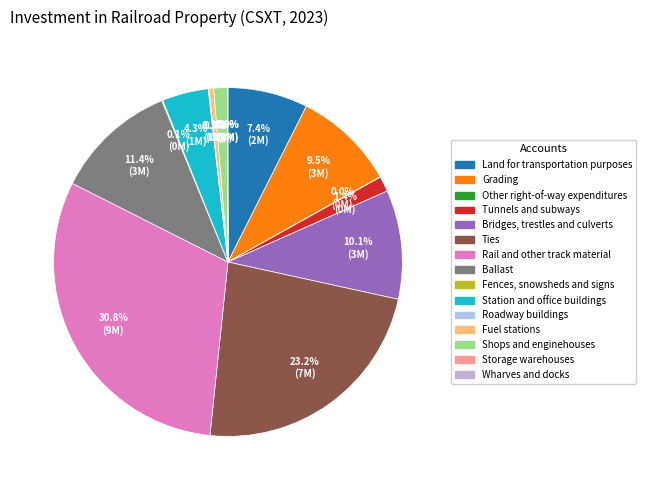

Is Shops and enginehouses the majority of the pie?

No